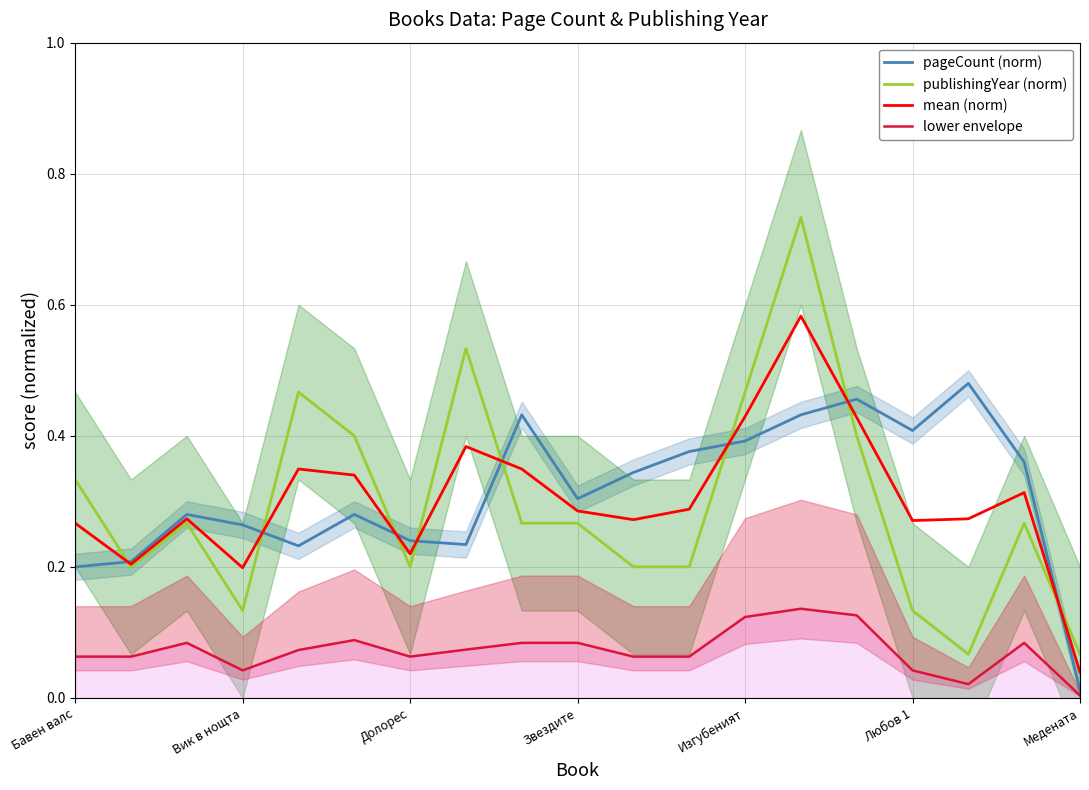

True or false: lower envelope and publishingYear (norm) intersect in this chart.

False